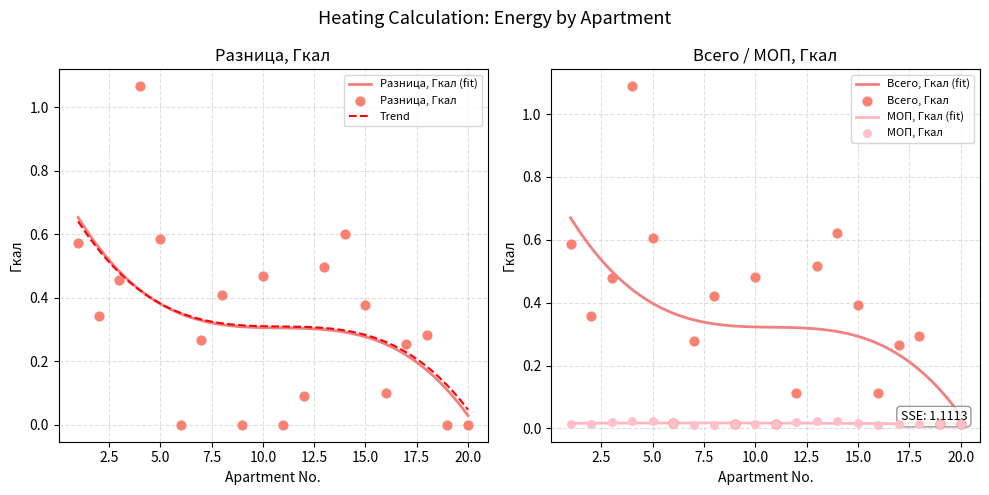

Which series contains the highest Y value?

Всего, Гкал